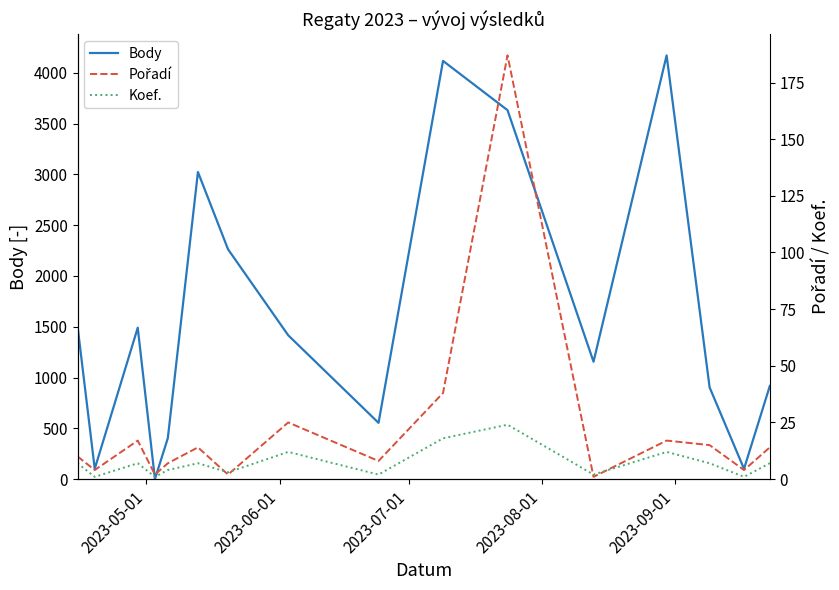

True or false: Body and Koef. intersect in this chart.

True